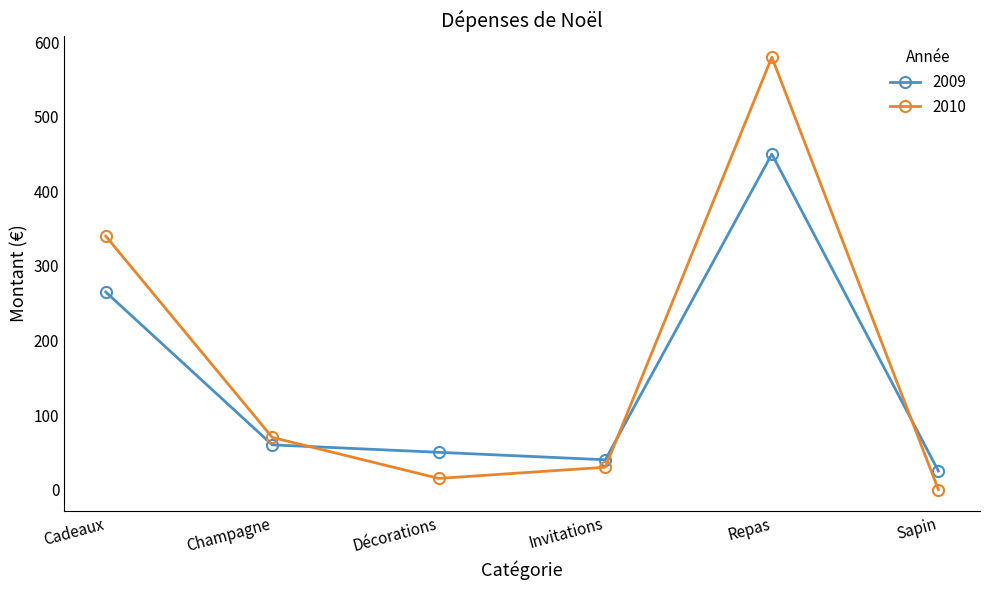

At Champagne, list the series in order from smallest to largest.

2009, 2010